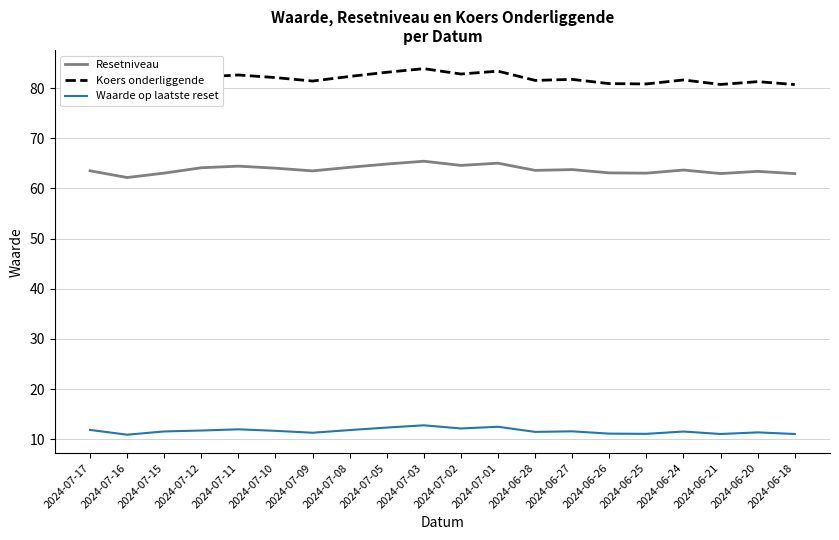

What is the greatest value displayed?

83.9